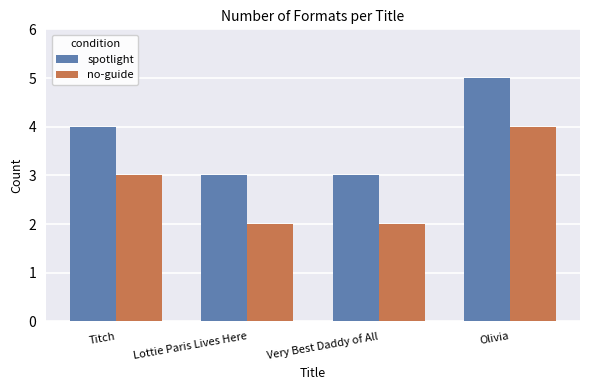

At which label is no-guide closest to 3?

Titch